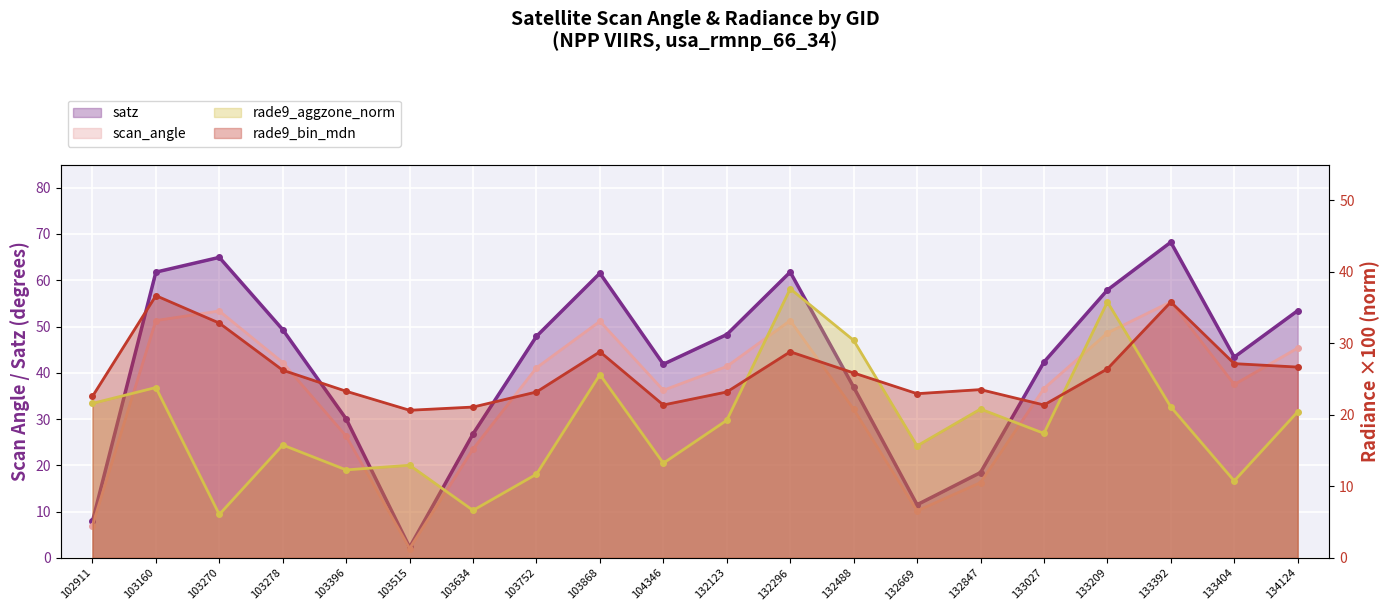

What is the difference between the maximum and minimum values in the scan_angle series?

53.3